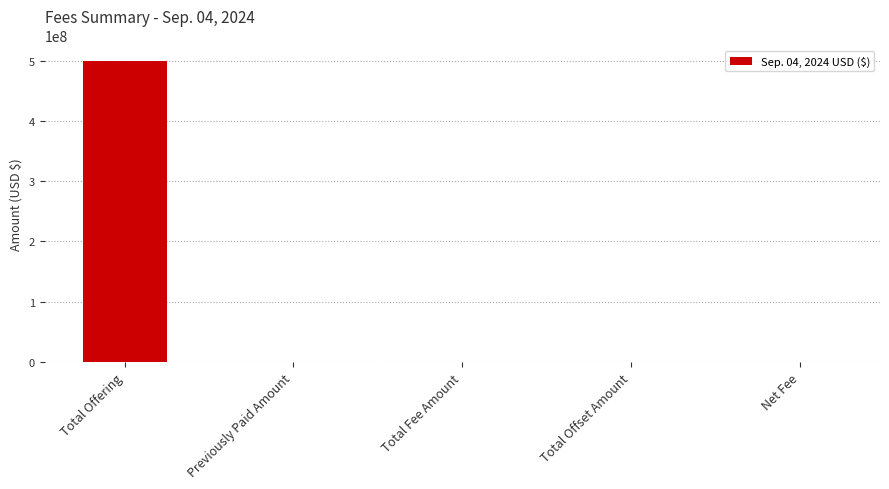

Which category has the highest value across all series?

Total Offering